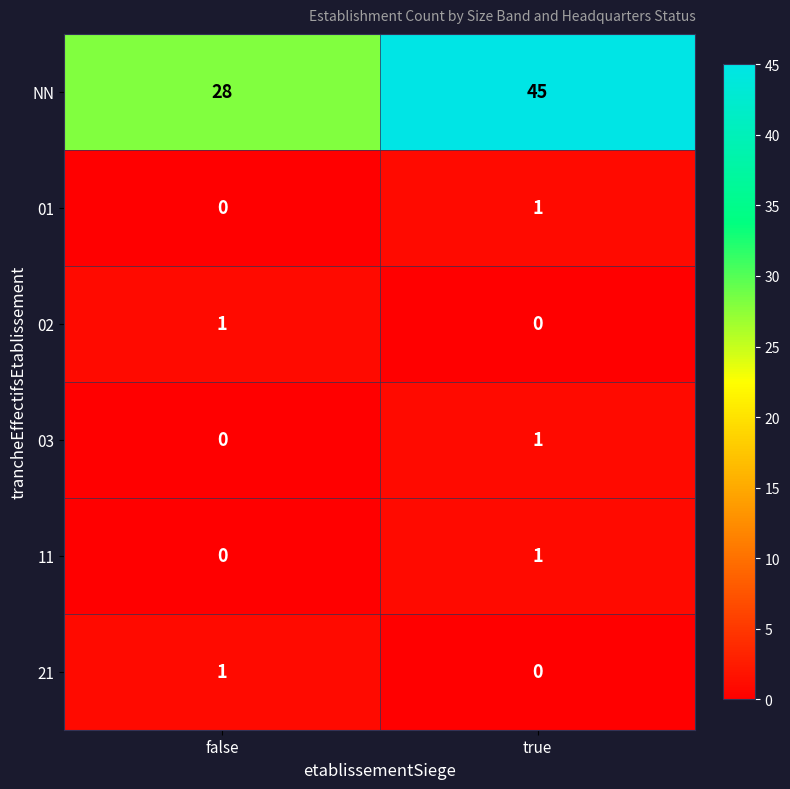

Reading left to right, extract all data points from this chart.

NN: 28	45
01: 0	1
02: 1	0
03: 0	1
11: 0	1
21: 1	0